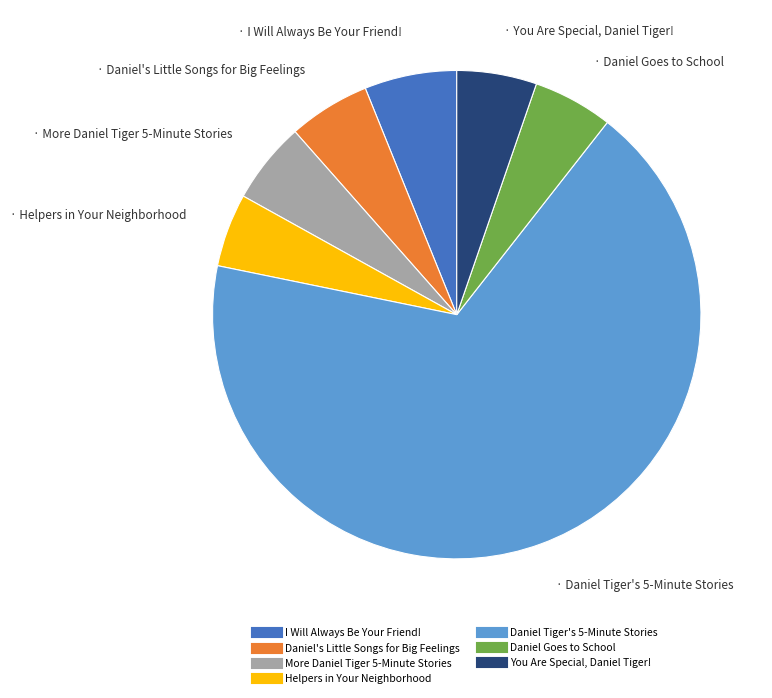

How many segments does this pie chart have?

7